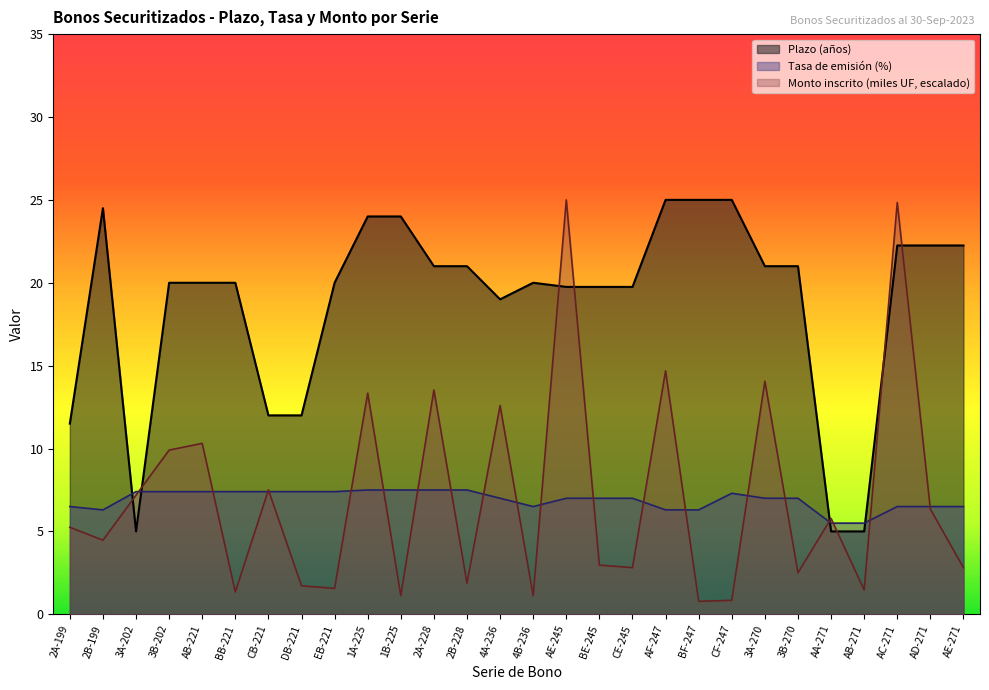

Between BE-245 and AE-271, which is larger?

AE-271